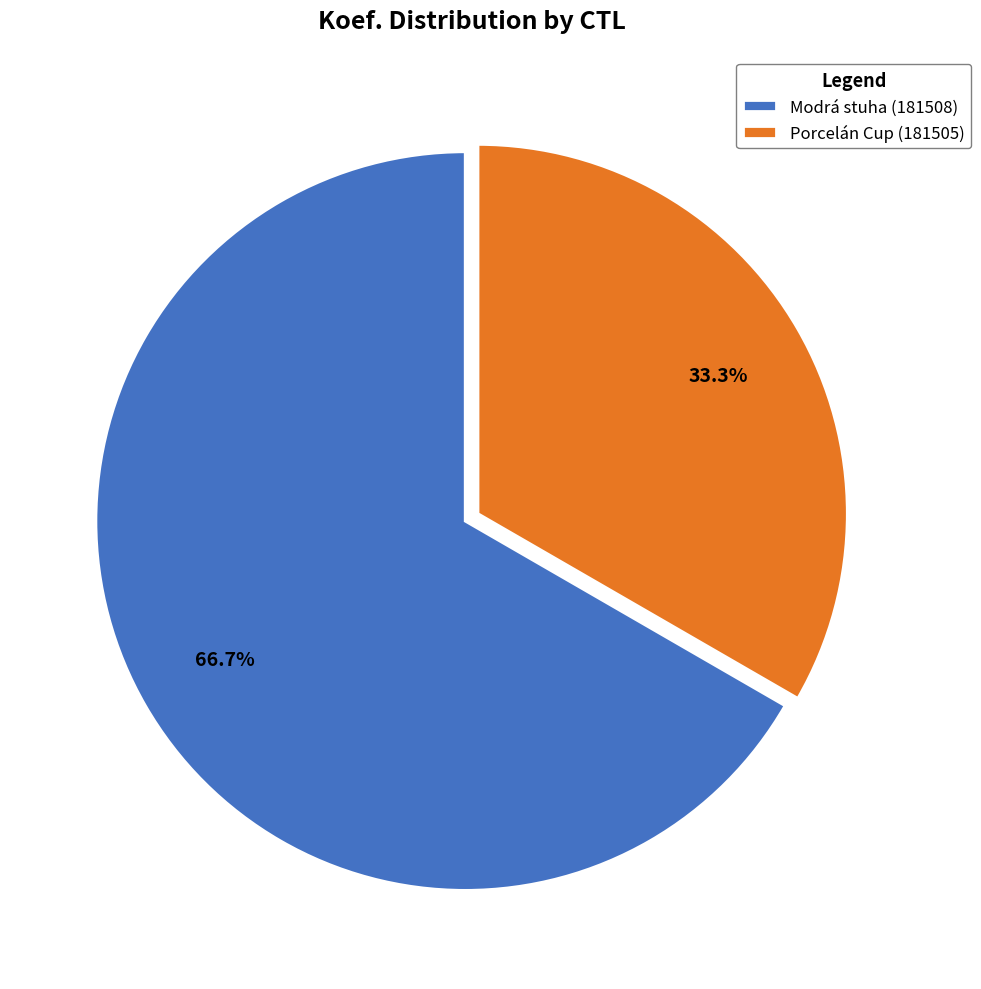

How much of the chart is everything except Modrá stuha (181508)?

33.3%